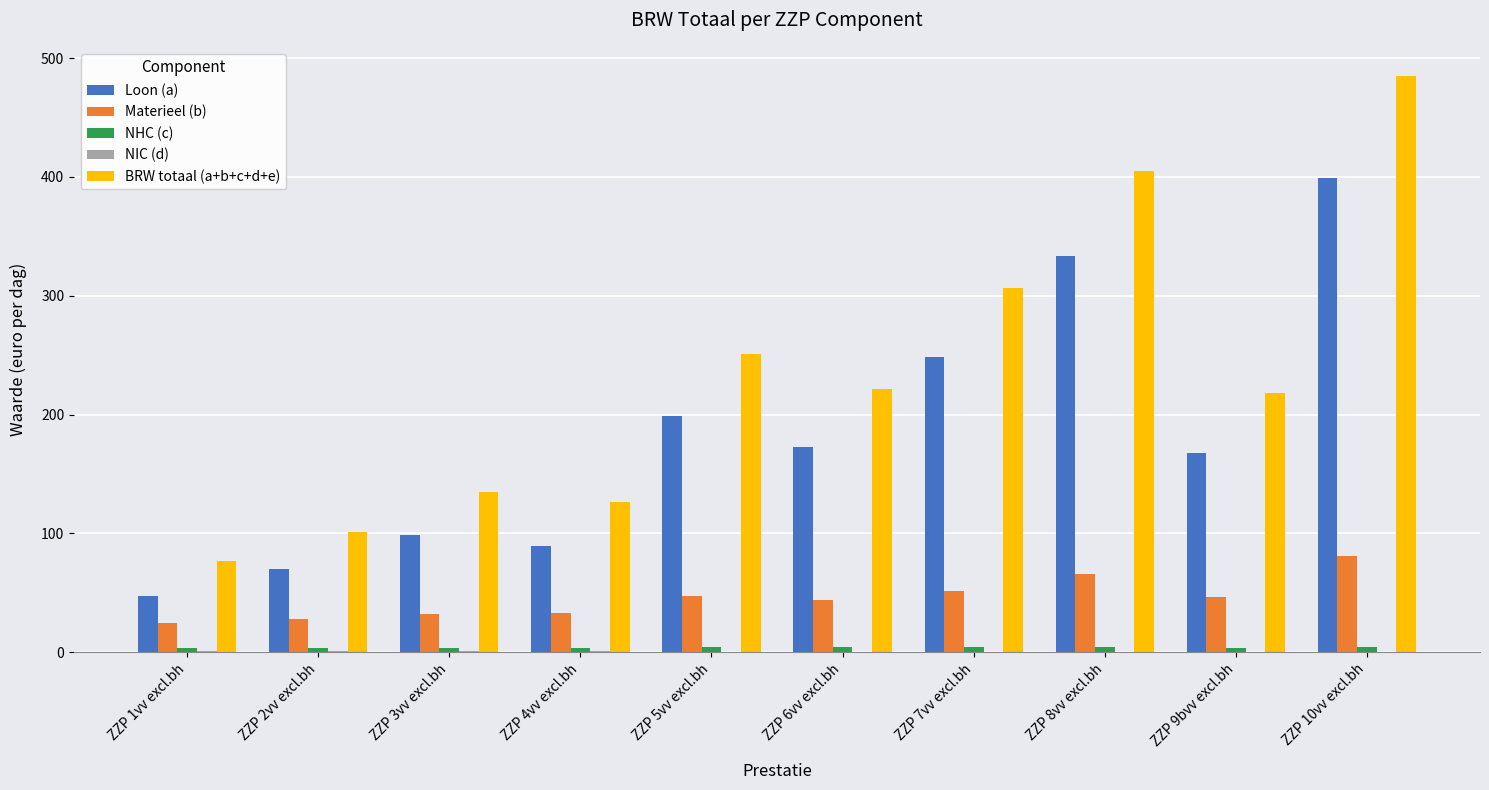

What is the approximate value of Materieel (b) at ZZP 4vv excl.bh?

33.0